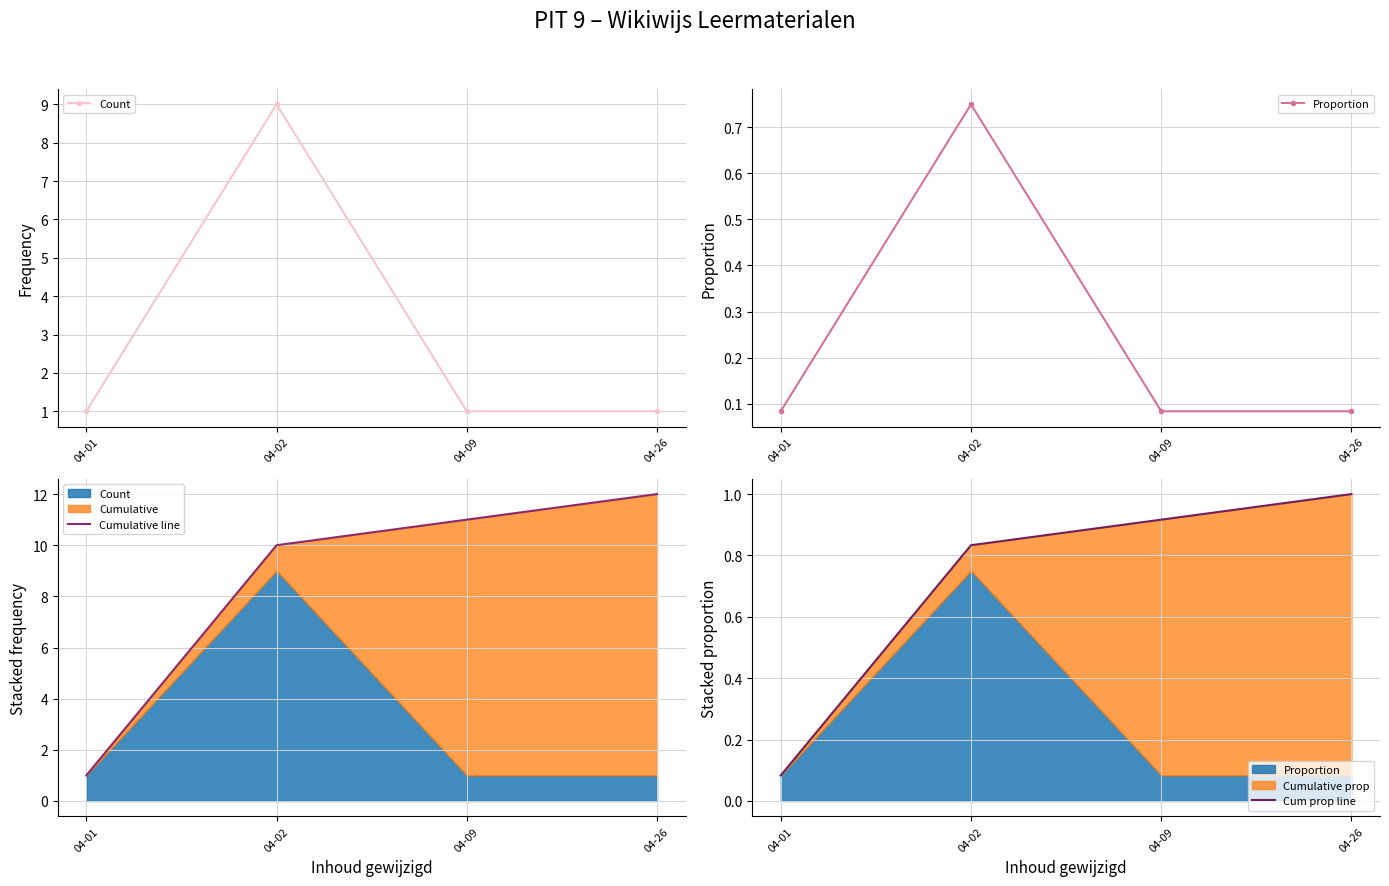

At how many categories does at least one series exceed 5?

3